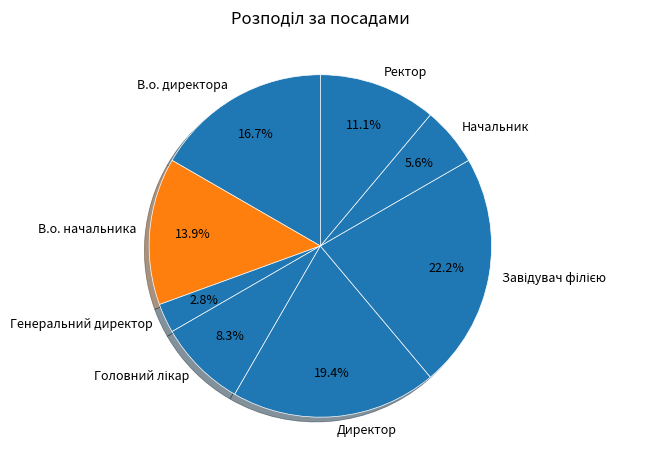

To the nearest percent, what percentage of the pie is Генеральний директор?

3%